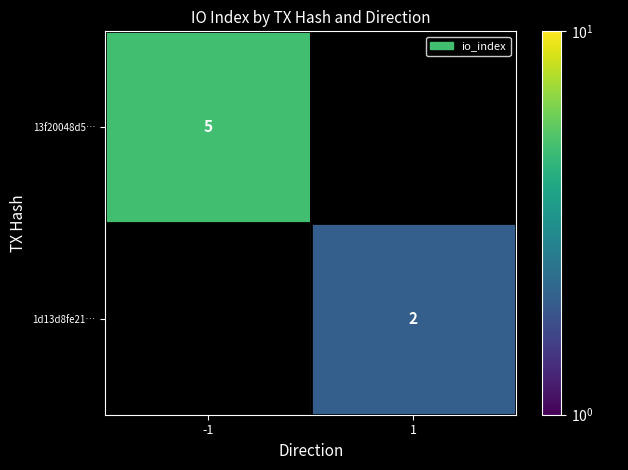

Is it true that 13f20048d5… equals 5 at -1?

True